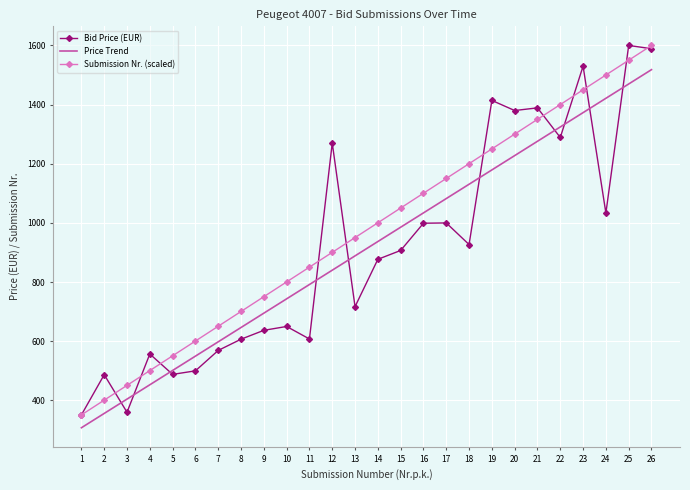

What is the spread (max minus min) of values at 10?

150.6